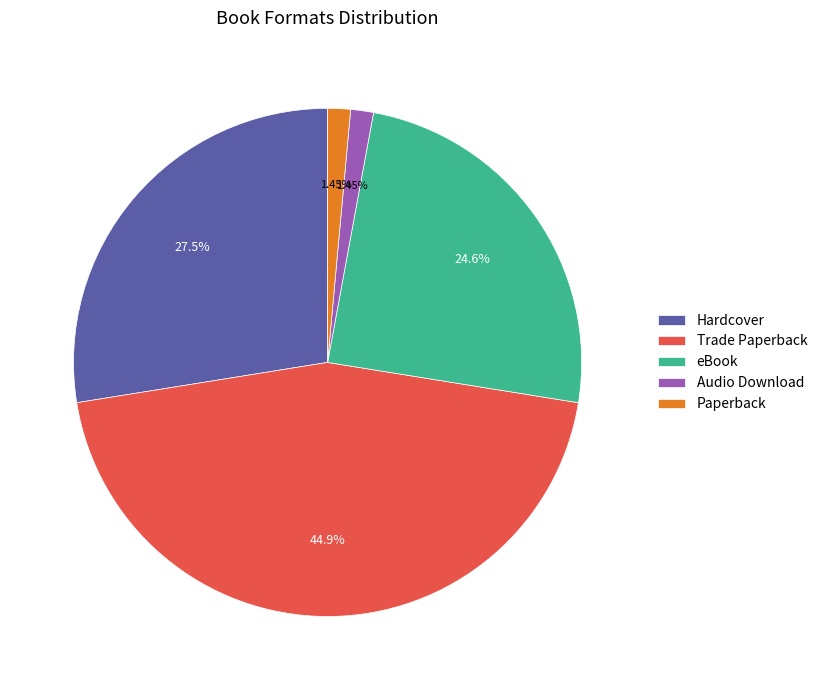

Do Hardcover and Trade Paperback together represent more than half of the pie?

Yes